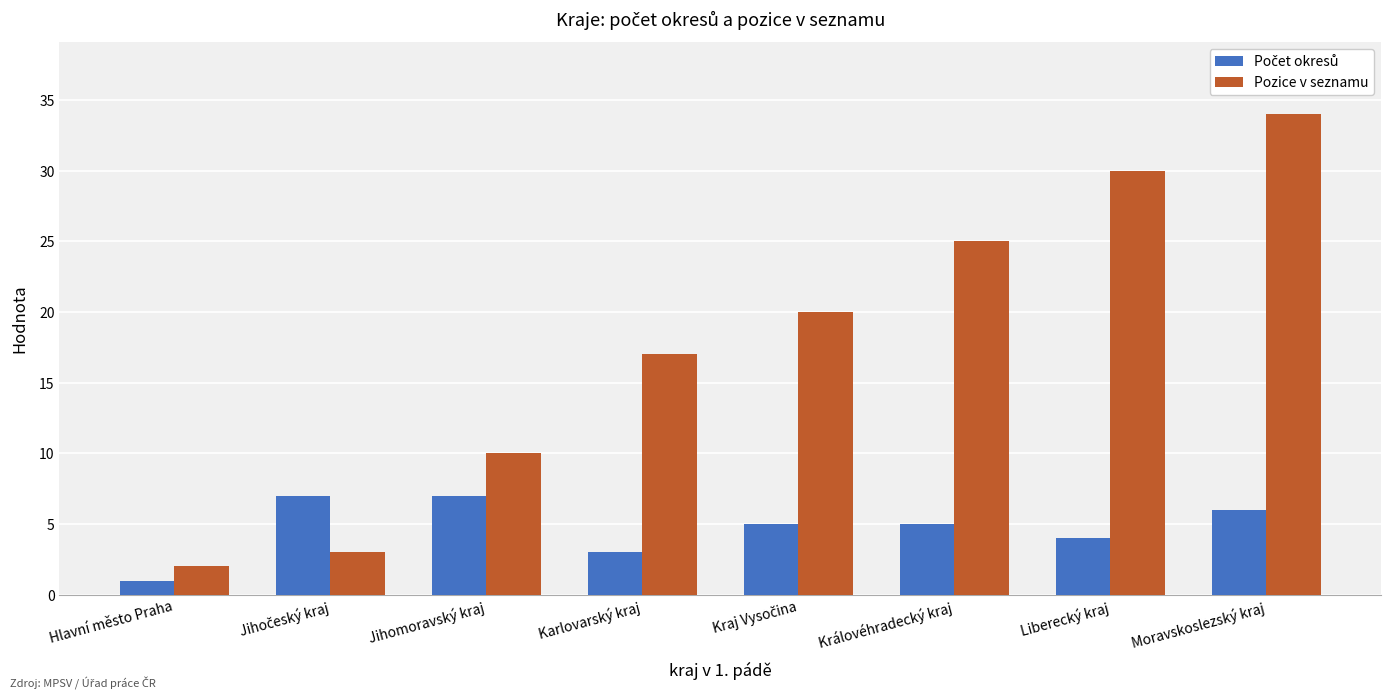

The value of Pozice v seznamu at Královéhradecký kraj is 25. True or false?

True